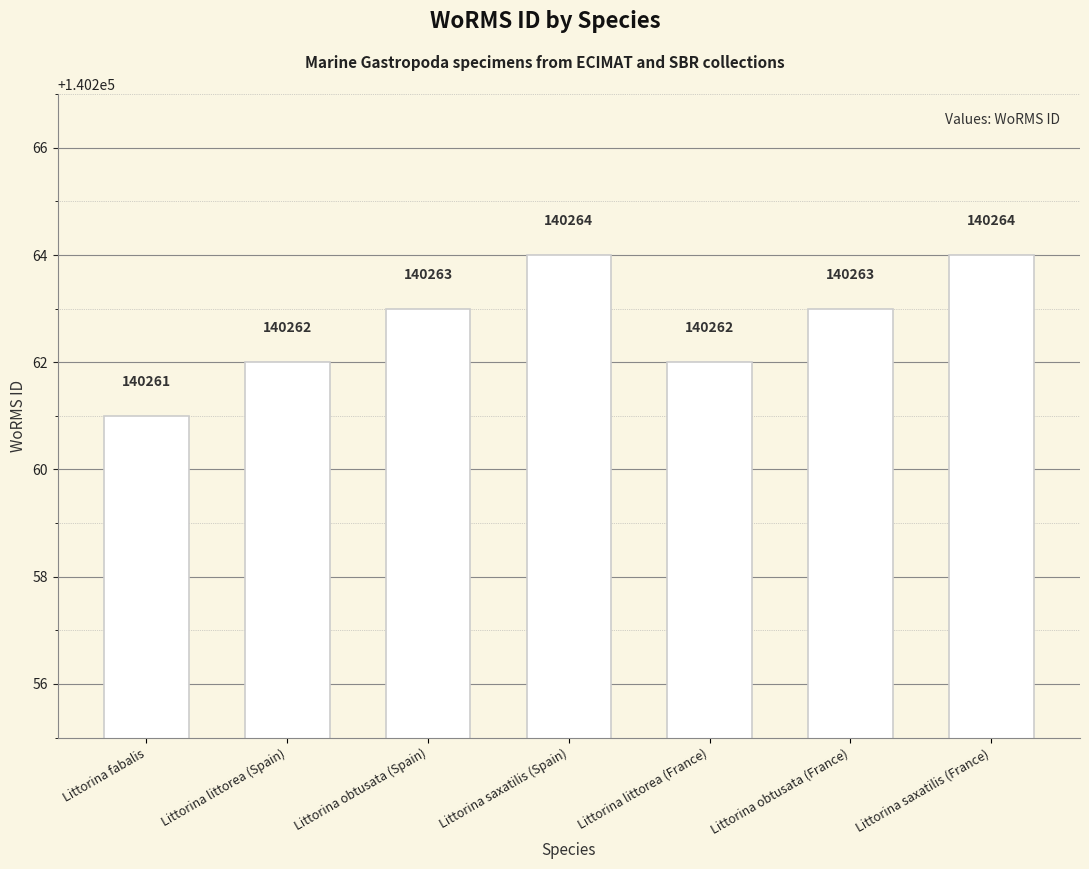

Count the values in the range 140262 to 140264.

6